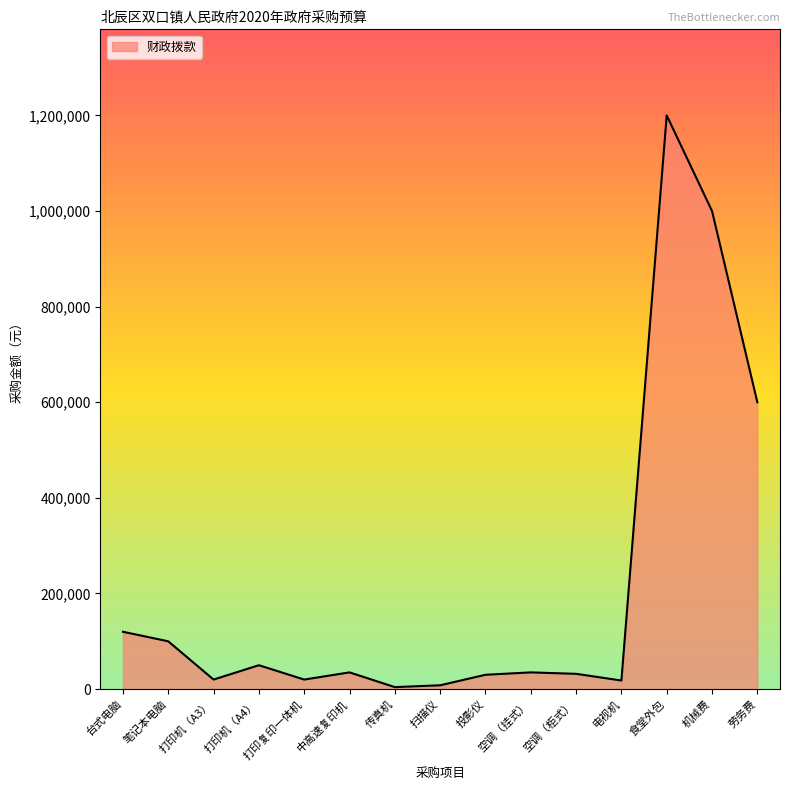

Which label corresponds to the largest value in the chart?

食堂外包